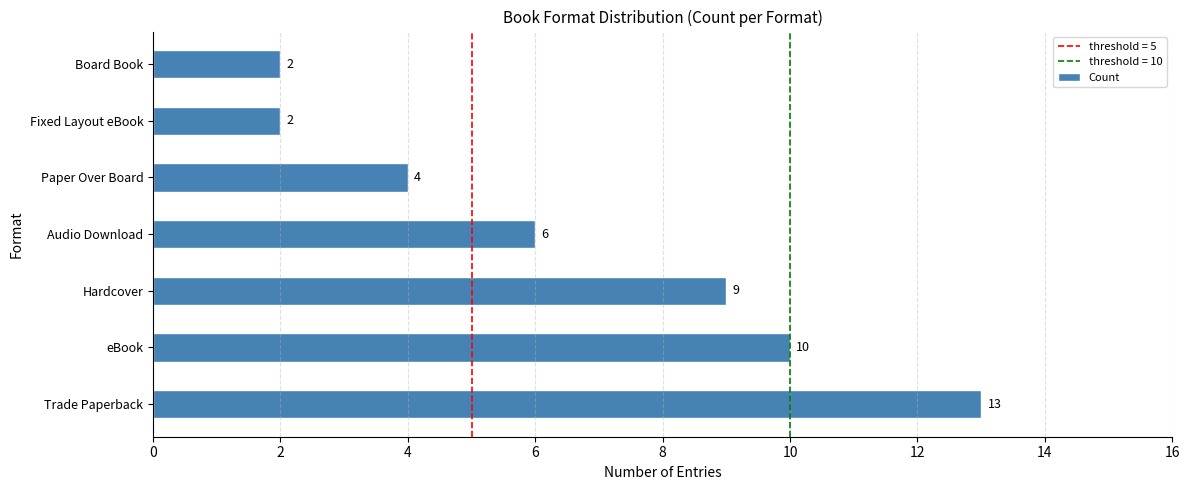

How many bars are there in total?

7